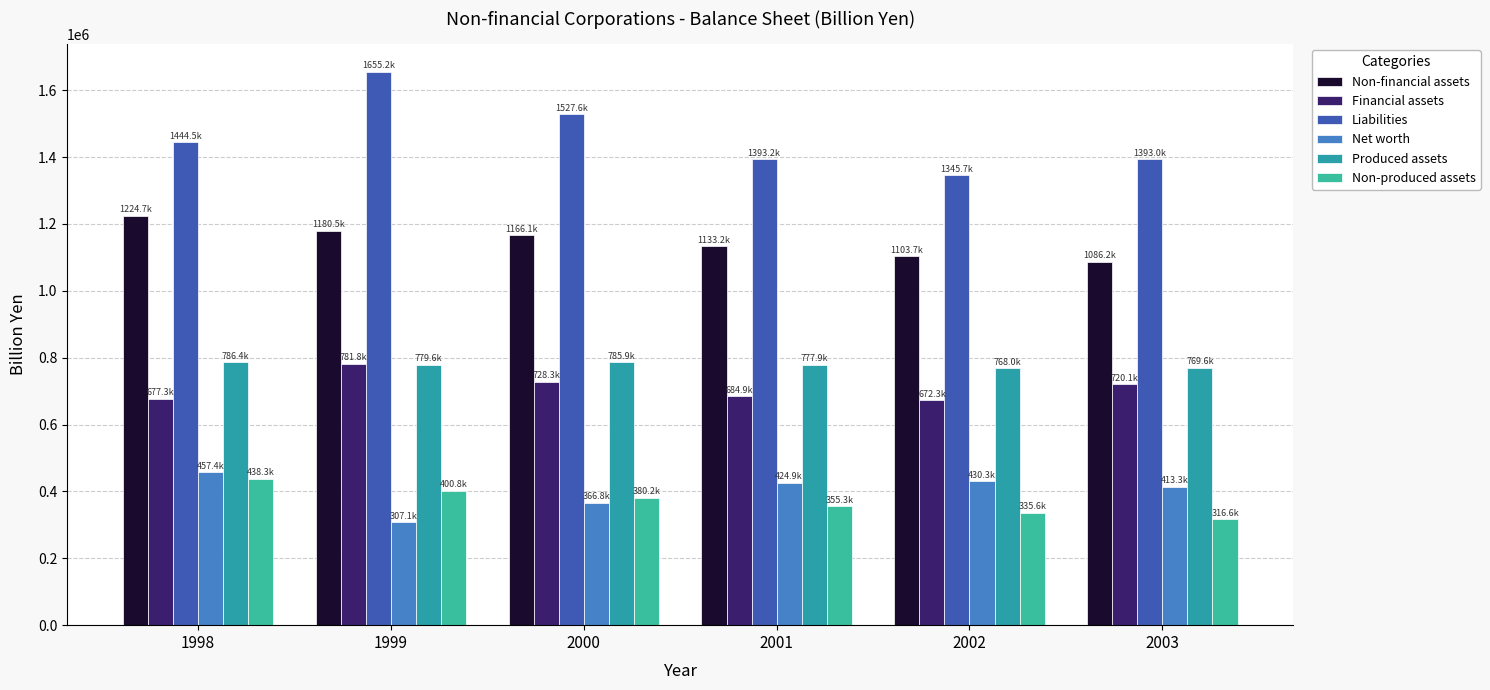

What is the total value across all series at 2000?

4954839.5